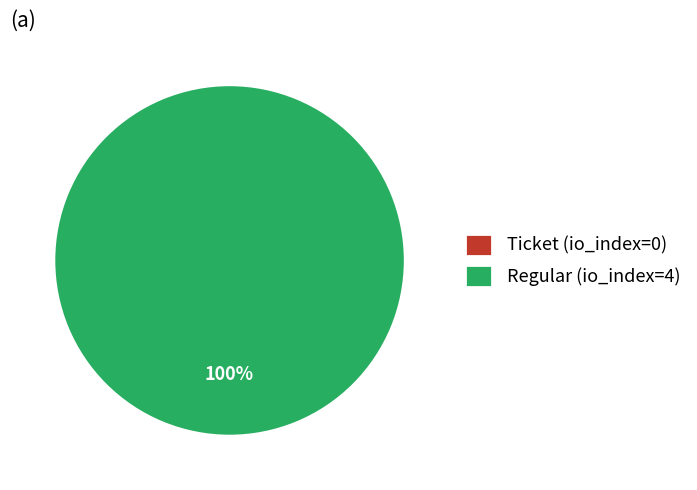

Rank the categories by value from highest to lowest.

Regular (io_index=4), Ticket (io_index=0)